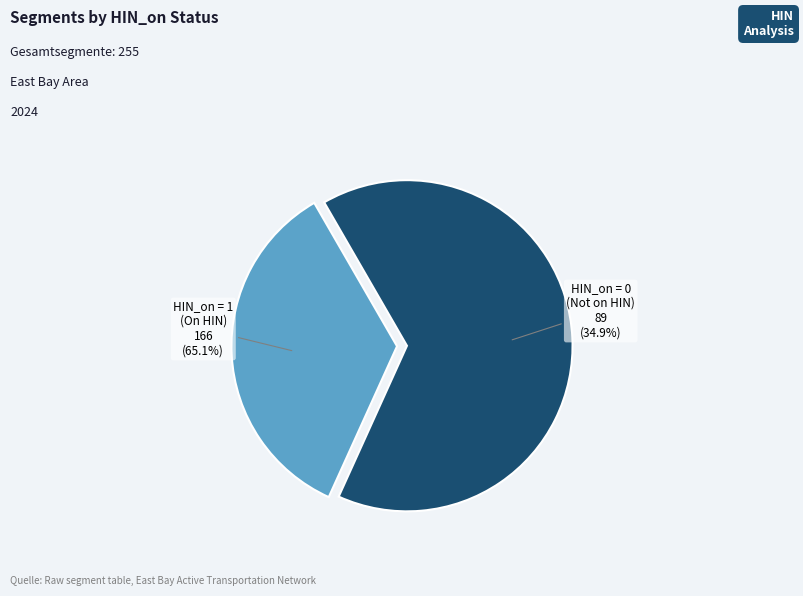

How many segments does this pie chart have?

2